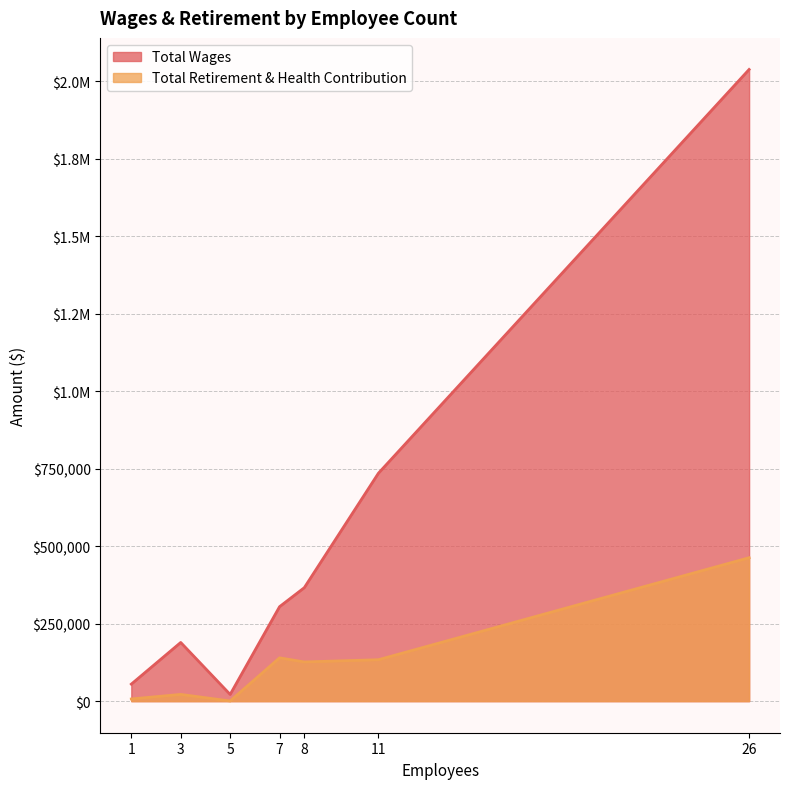

Which series has the largest range (max minus min)?

Total Wages